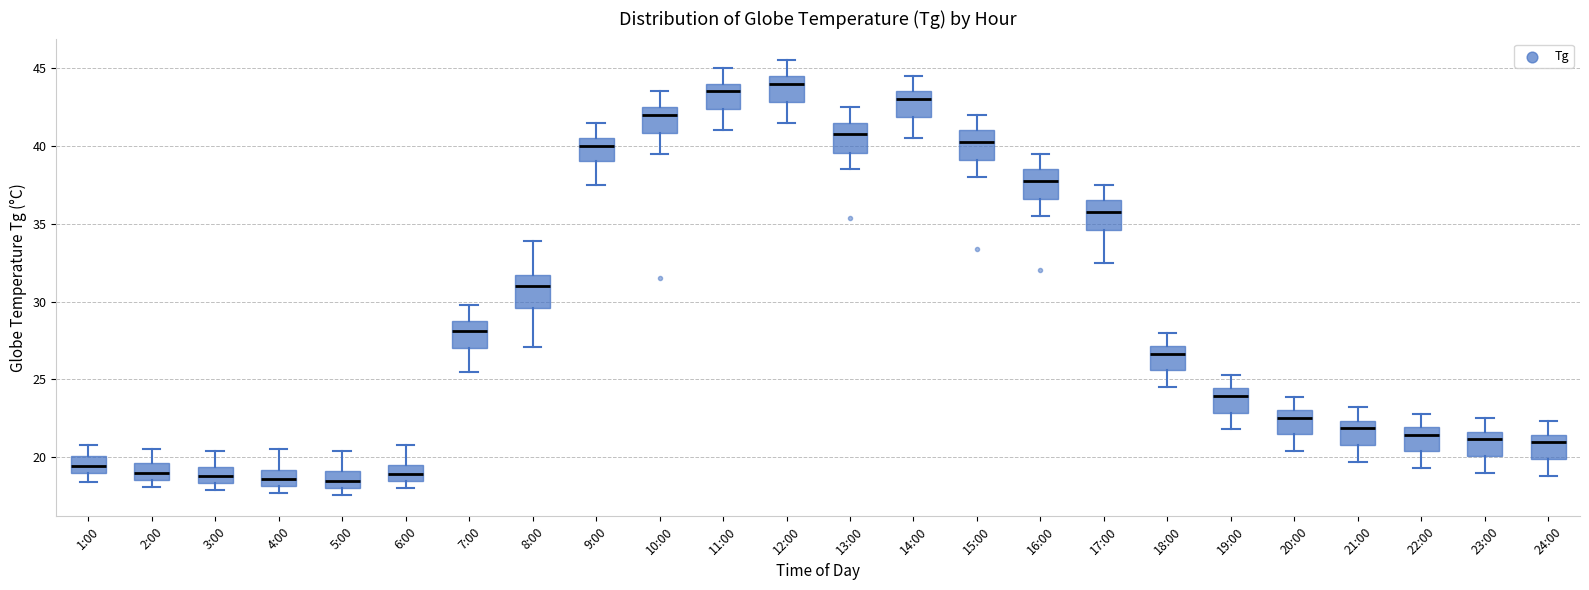

Reading left to right, transcribe this box plot: for each box, give where its median line is, the range the box spans, and where its two whiskers end, as read against the y-axis. The values are not printed on the chart, so give them approximately, as read against the axis.

1:00: median 19.5, box 19.0 to 20.0, whiskers 18.5 to 21.0
2:00: median 19.0, box 18.5 to 19.5, whiskers 18.0 to 20.5
3:00: median 19.0, box 18.5 to 19.5, whiskers 18.0 to 20.5
4:00: median 18.5, box 18.0 to 19.0, whiskers 17.5 to 20.5
5:00: median 18.5, box 18.0 to 19.0, whiskers 17.5 to 20.5
6:00: median 19.0, box 18.5 to 19.5, whiskers 18.0 to 21.0
7:00: median 28.0, box 27.0 to 29.0, whiskers 25.5 to 30.0
8:00: median 31.0, box 29.5 to 31.5, whiskers 27.0 to 34.0
9:00: median 40.0, box 39.0 to 40.5, whiskers 37.5 to 41.5
10:00: median 42.0, box 41.0 to 42.5, whiskers 39.5 to 43.5
11:00: median 43.5, box 42.5 to 44.0, whiskers 41.0 to 45.0
12:00: median 44.0, box 43.0 to 44.5, whiskers 41.5 to 45.5
13:00: median 41.0, box 39.5 to 41.5, whiskers 38.5 to 42.5
14:00: median 43.0, box 42.0 to 43.5, whiskers 40.5 to 44.5
15:00: median 40.5, box 39.0 to 41.0, whiskers 38.0 to 42.0
16:00: median 38.0, box 36.5 to 38.5, whiskers 35.5 to 39.5
17:00: median 36.0, box 34.5 to 36.5, whiskers 32.5 to 37.5
18:00: median 26.5, box 25.5 to 27.0, whiskers 24.5 to 28.0
19:00: median 24.0, box 23.0 to 24.5, whiskers 22.0 to 25.5
20:00: median 22.5, box 21.5 to 23.0, whiskers 20.5 to 24.0
21:00: median 22.0, box 21.0 to 22.5, whiskers 19.5 to 23.0
22:00: median 21.5, box 20.5 to 22.0, whiskers 19.5 to 23.0
23:00: median 21.0, box 20.0 to 21.5, whiskers 19.0 to 22.5
24:00: median 21.0, box 20.0 to 21.5, whiskers 19.0 to 22.5